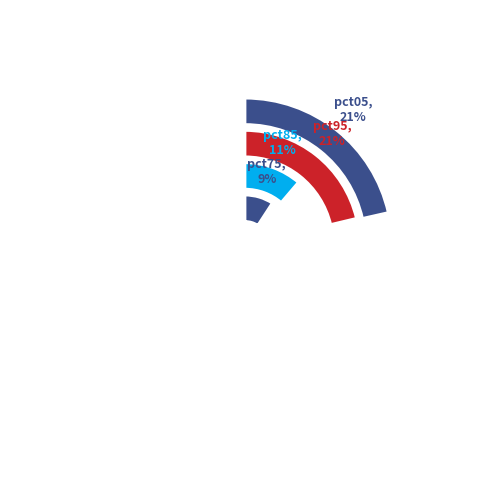

The pct45 slice represents 6% of the pie. True or false?

True